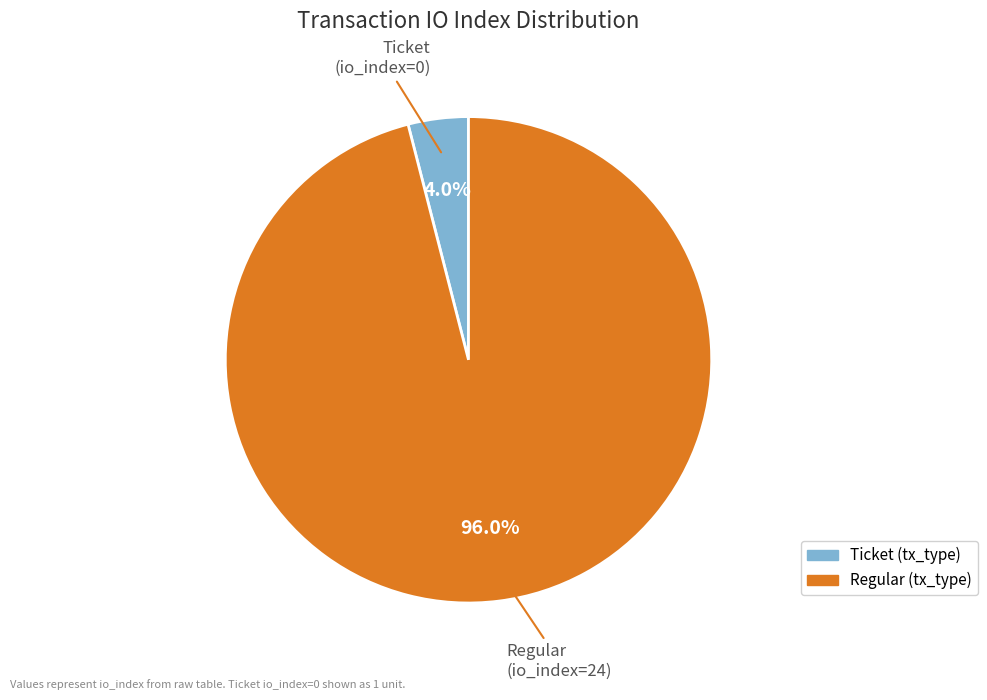

To the nearest percent, what is the average slice percentage?

50%